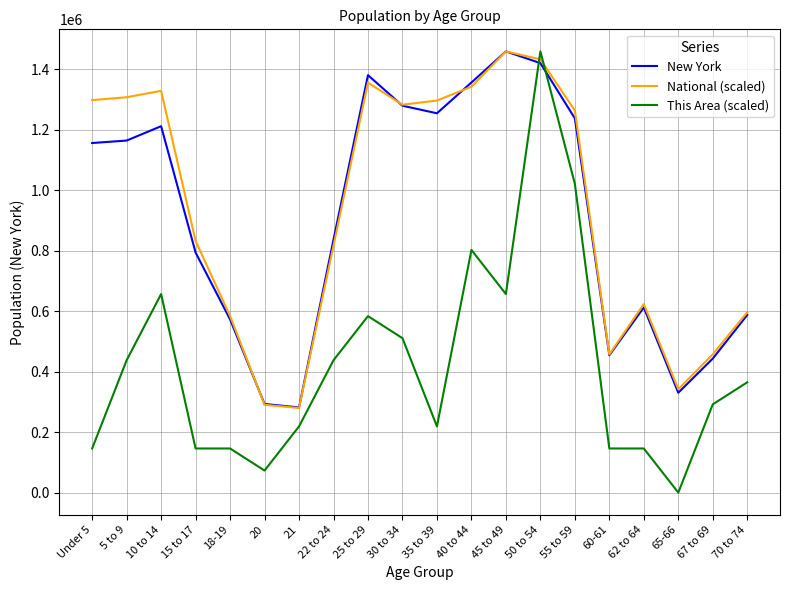

Between which two adjacent categories do This Area (scaled) and New York first intersect?

45 to 49 and 50 to 54